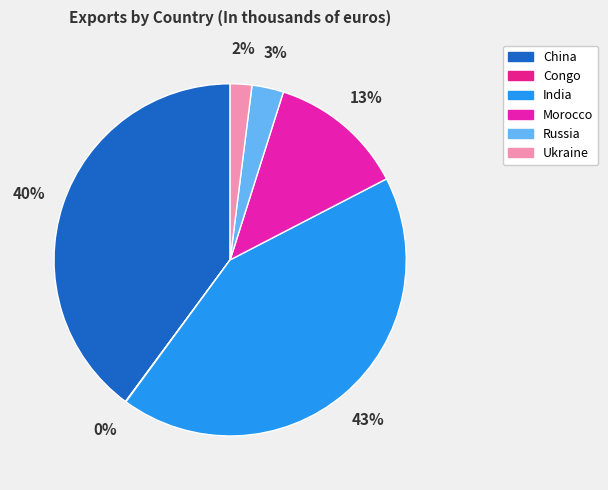

Which slice is the largest?

India